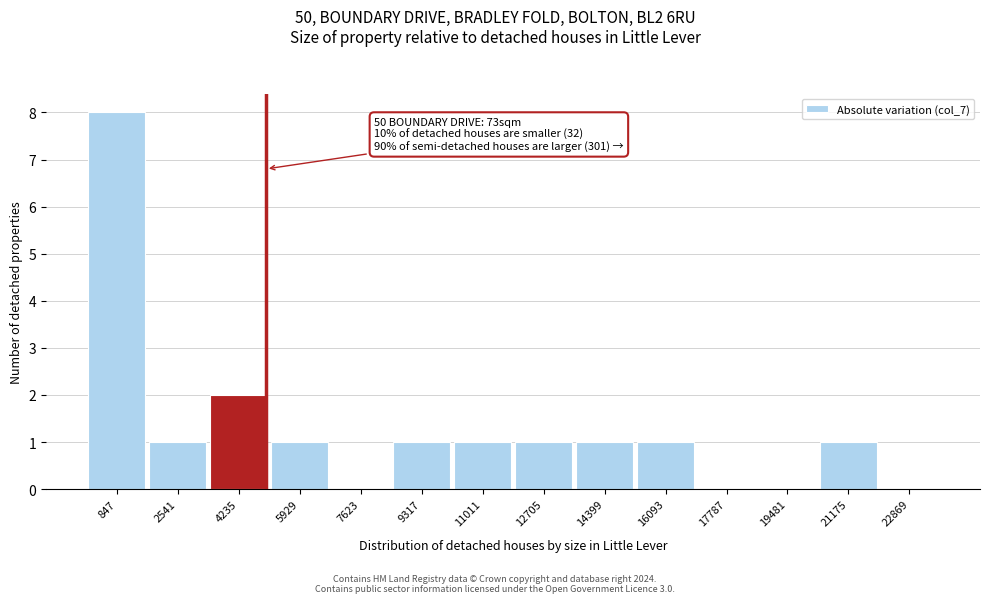

Over which range of the x-axis is the bar tallest?

0 to 1600